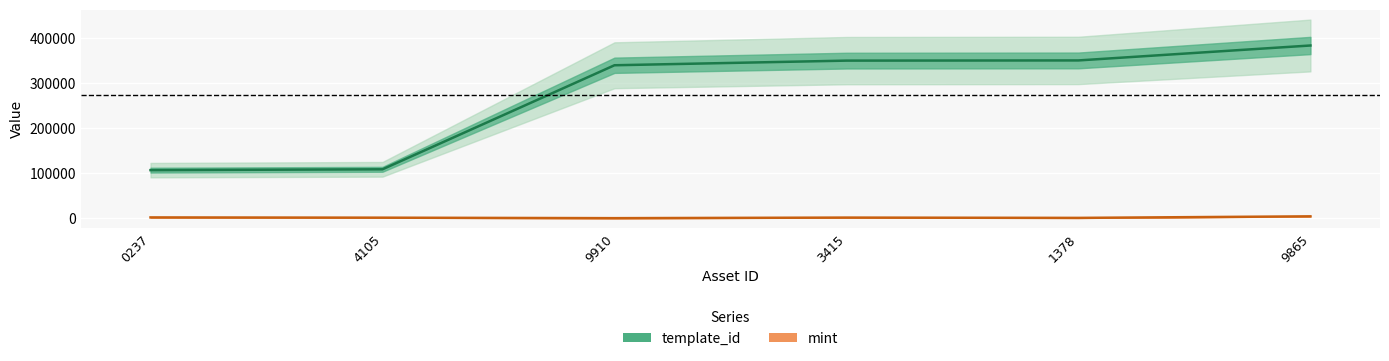

What is the sum of all template_id values?

1636917